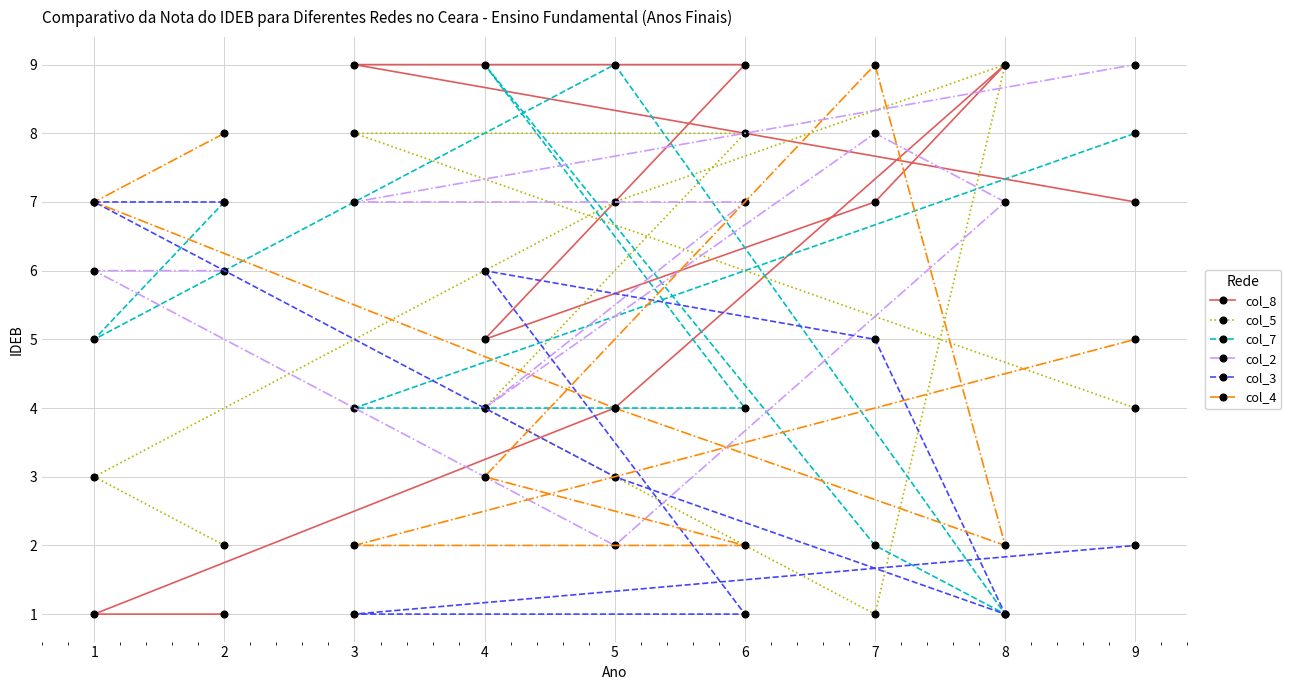

The value of col_8 at 6 is 3. True or false?

False